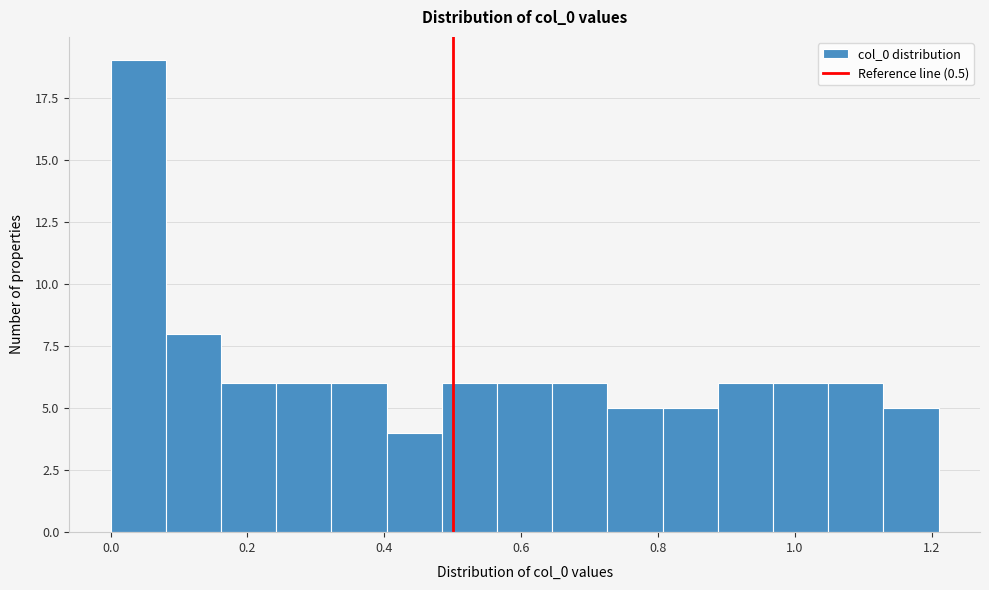

How tall is the bar that spans 0.24 to 0.32 on the x-axis? Neither the bar edges nor the heights are printed on the chart, so give them approximately, as read against the axes.

6